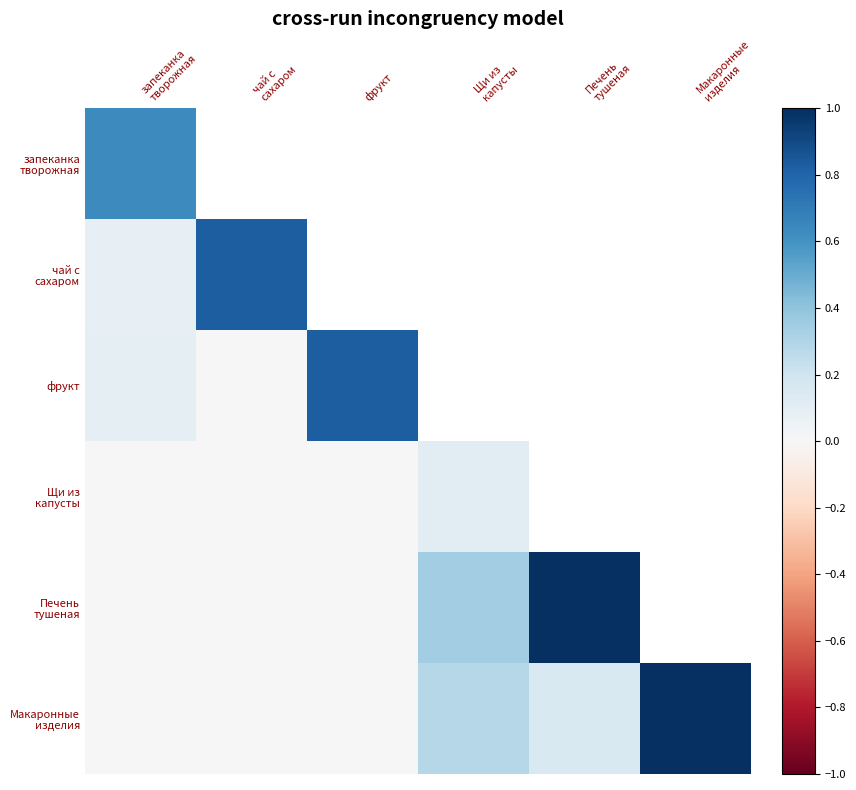

List the labels in order of Щи из капусты value, largest first.

Щи из капусты, Печень тушеная, Макаронные изделия, запеканка творожная, чай с сахаром, фрукт